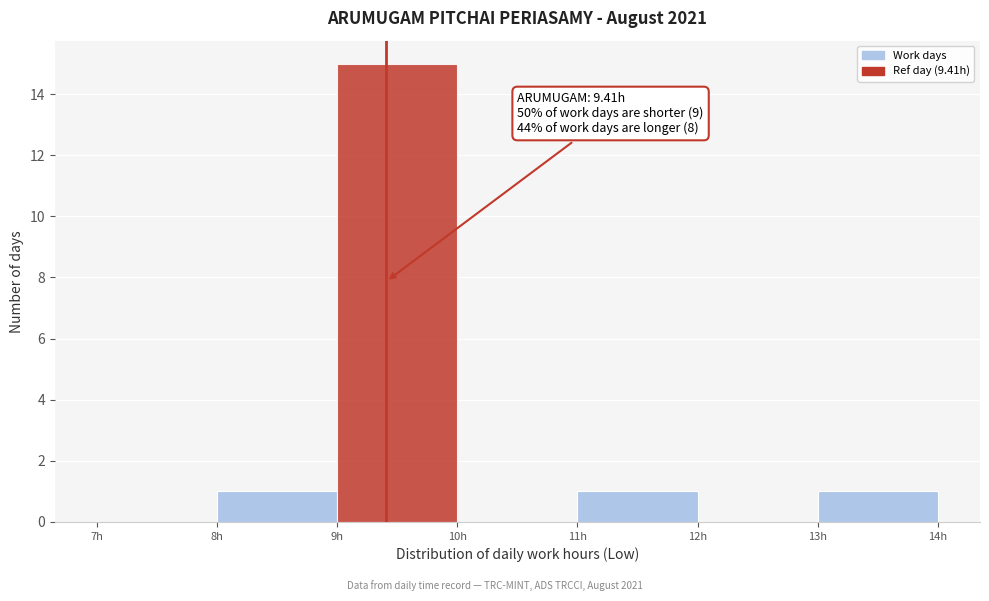

Over which range of the x-axis is the bar tallest?

9 to 10